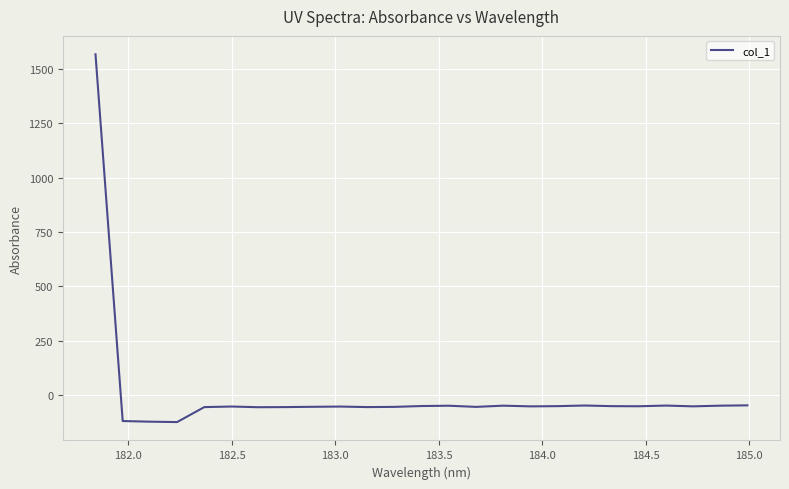

What is the minimum value shown in the chart?

-123.8